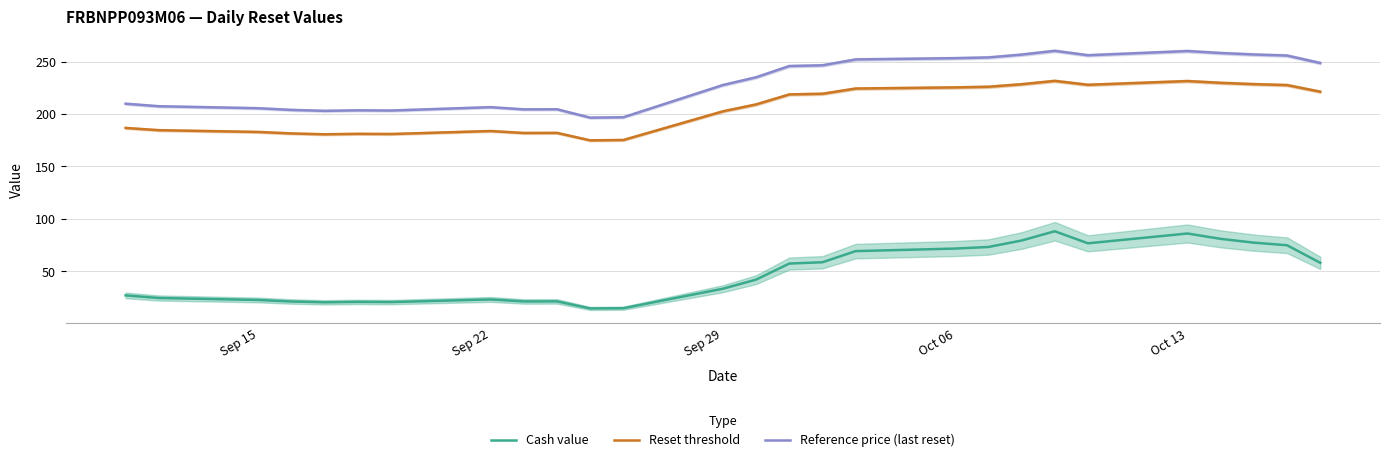

How many distinct data groups are displayed?

3